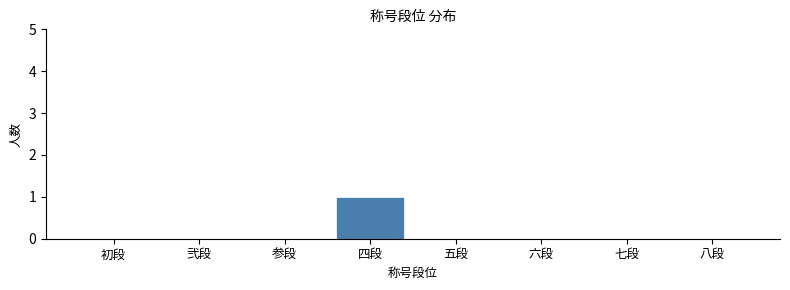

Reading left to right, transcribe all the data shown in this chart.

初段=0	弐段=0	参段=0	四段=1	五段=0	六段=0	七段=0	八段=0